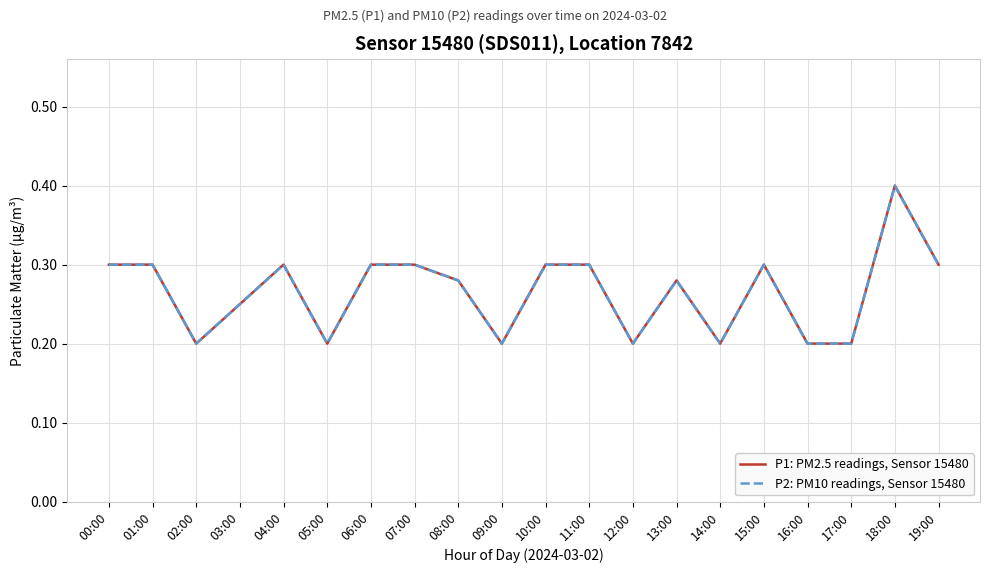

How many lines are shown in the chart?

2